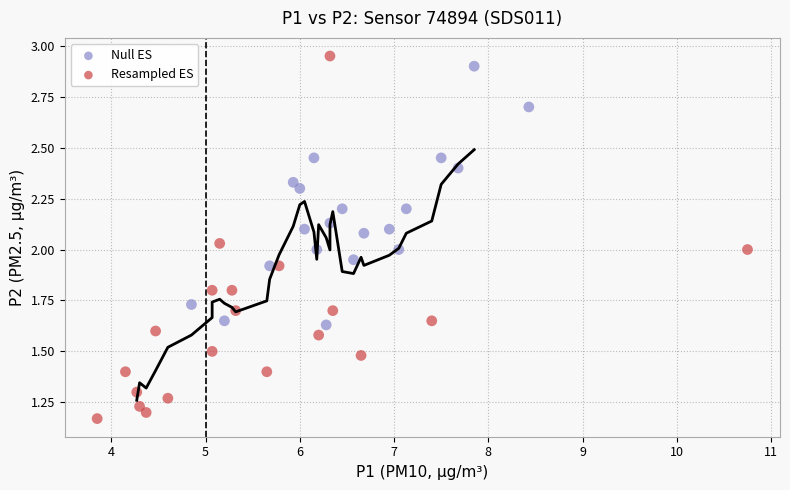

Which series contains the lowest Y value?

Resampled ES